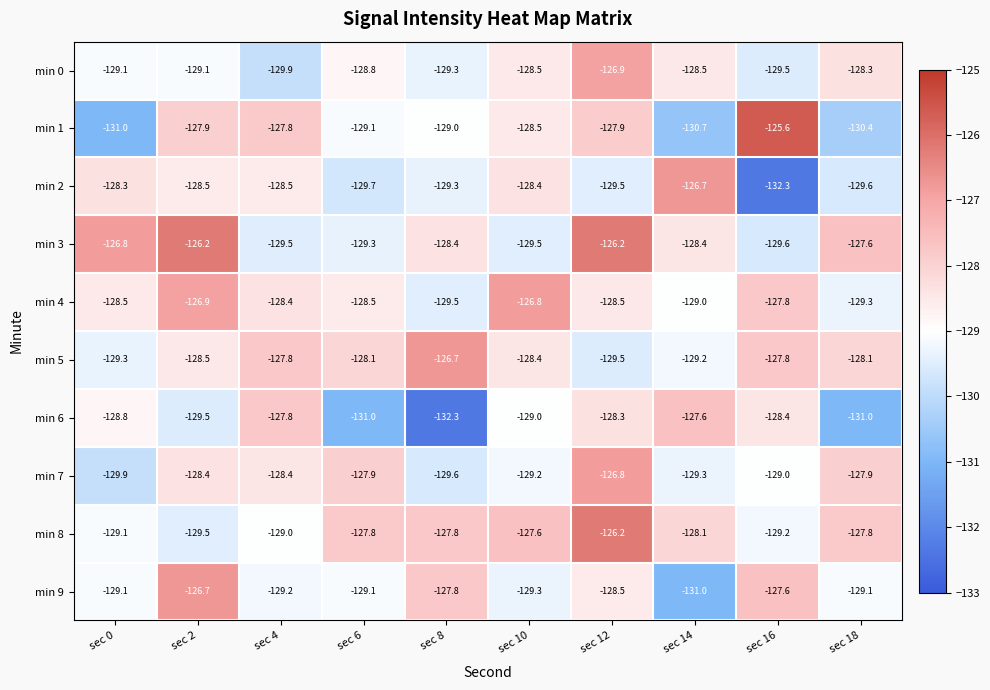

What is the minimum value for min 6?

-132.3